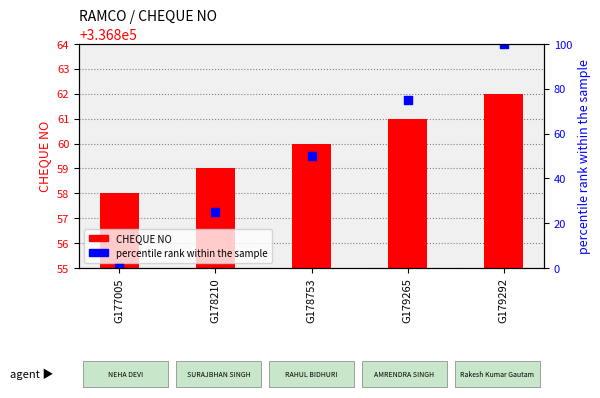

At how many categories does at least one series exceed 33624?

5